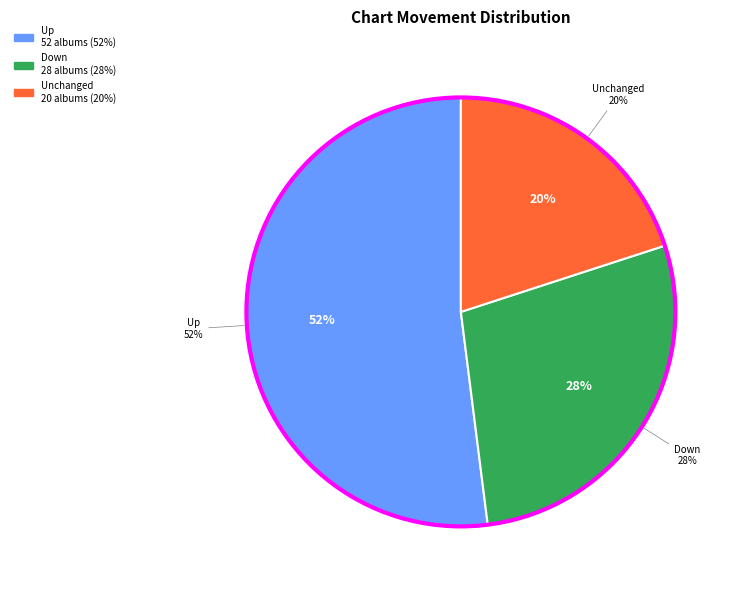

Does up account for over 50% of the chart?

Yes